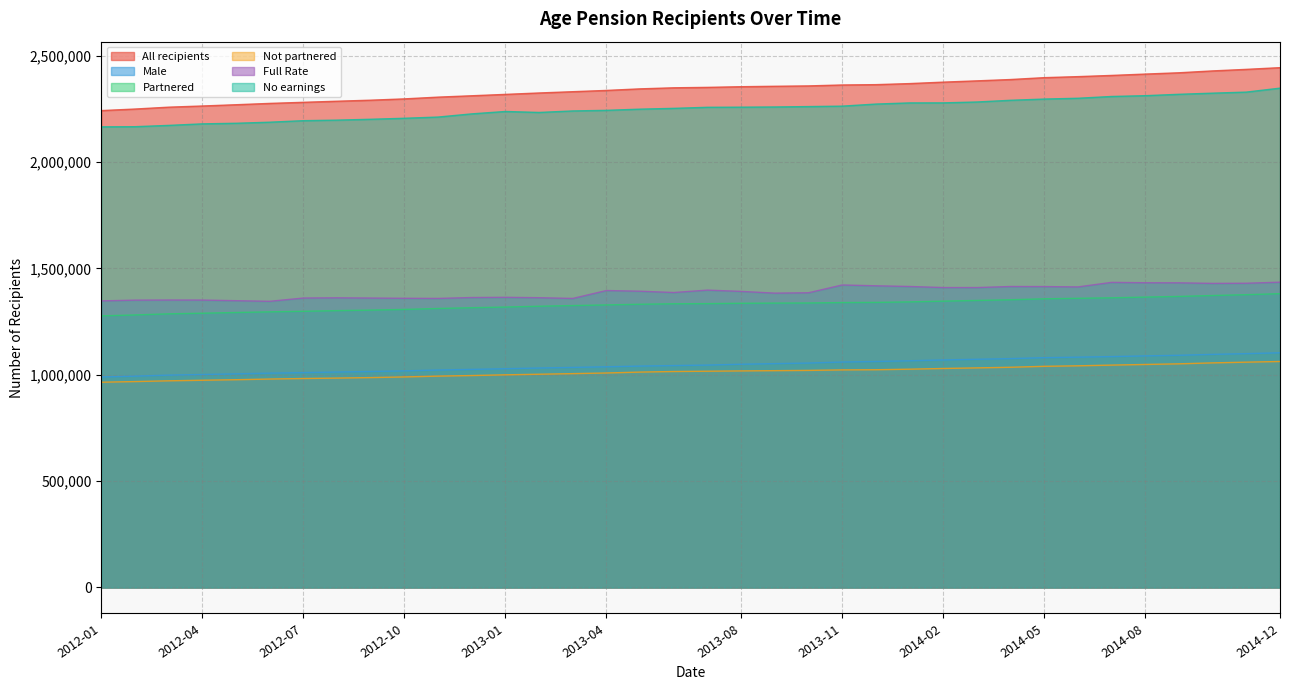

Reading left to right, list all the values displayed in this chart.

All recipients: 2242165	2249445	2258250	2263760	2269725	2275940	2281115	2286205	2291075	2297195	2305465	2311845	2318370	2324985	2331010	2336995	2344365	2349340	2351350	2354450	2356500	2358225	2362590	2364170	2369090	2375940	2381955	2388215	2397045	2401850	2407480	2413830	2419960	2428725	2435980	2444015
Male: 989640	993735	998395	1001285	1004410	1007715	1010205	1013025	1015520	1018385	1022365	1025410	1028555	1031835	1034720	1037620	1041020	1043365	1045685	1049660	1052475	1055210	1059935	1062635	1065885	1069730	1073000	1076085	1080505	1082915	1085565	1088850	1091720	1096010	1099500	1103495
Partnered: 1277085	1281345	1286580	1289455	1292880	1295940	1298630	1301645	1304195	1307295	1311735	1315360	1318510	1322360	1325525	1328515	1331655	1333905	1334540	1336225	1337060	1337585	1339670	1340400	1342740	1346285	1349510	1352815	1357200	1359625	1361930	1365285	1368440	1372730	1376620	1381460
Not partnered: 965085	968100	971665	974305	976845	980000	982485	984560	986885	989900	993730	996490	999860	1002620	1005485	1008480	1012715	1015435	1016810	1018225	1019435	1020640	1022920	1023765	1026350	1029655	1032445	1035405	1039845	1042225	1045550	1048545	1051520	1055995	1059360	1062555
Full Rate: 1347415	1350970	1351505	1351320	1348400	1345520	1360890	1361905	1360770	1359675	1359005	1363255	1364290	1362410	1358965	1396195	1392950	1386845	1398125	1392080	1383910	1385670	1422280	1418440	1415180	1410200	1410140	1415070	1414735	1413140	1434515	1432775	1432450	1429710	1430420	1435485
No earnings: 2165735	2166475	2172570	2179770	2182580	2187590	2194770	2197345	2201355	2206070	2211785	2226735	2237995	2233425	2240530	2243360	2248930	2252690	2257690	2258265	2259185	2261035	2263115	2272825	2278270	2278505	2282580	2290630	2296375	2300160	2308500	2312275	2318770	2324115	2329100	2347720